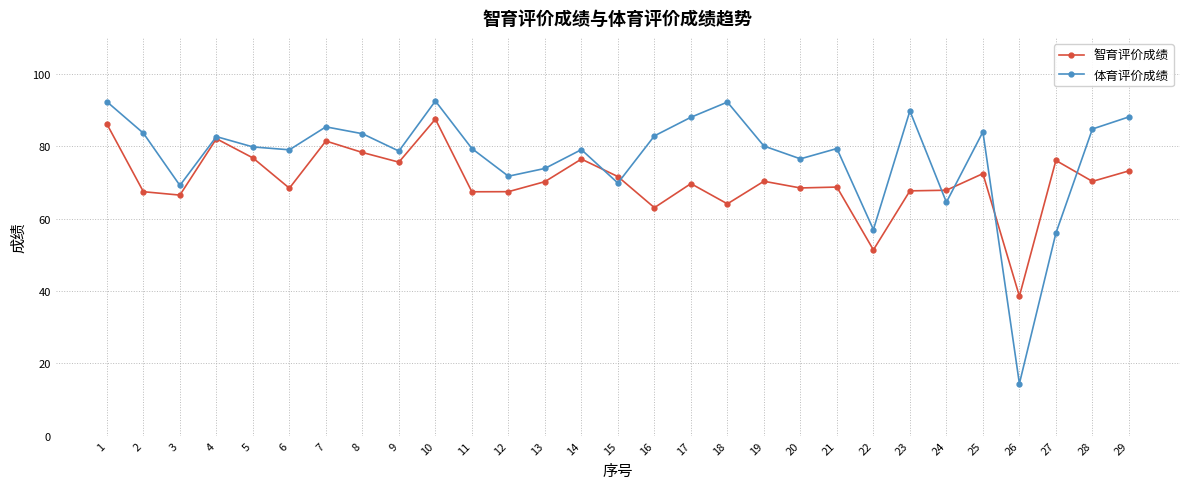

What is the value of the 智育评价成绩 point at the 11th from the left?

67.4